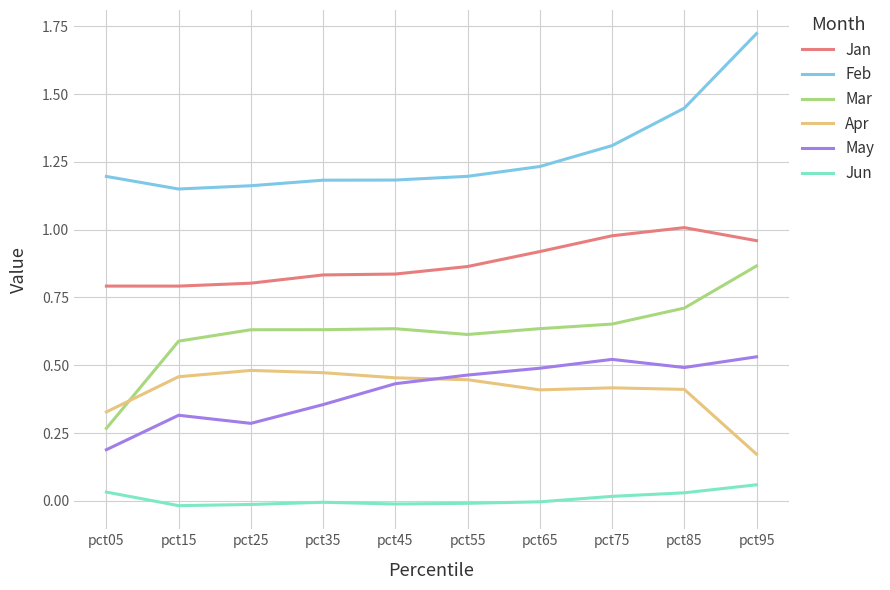

What is the sum of all Mar values?

6.2